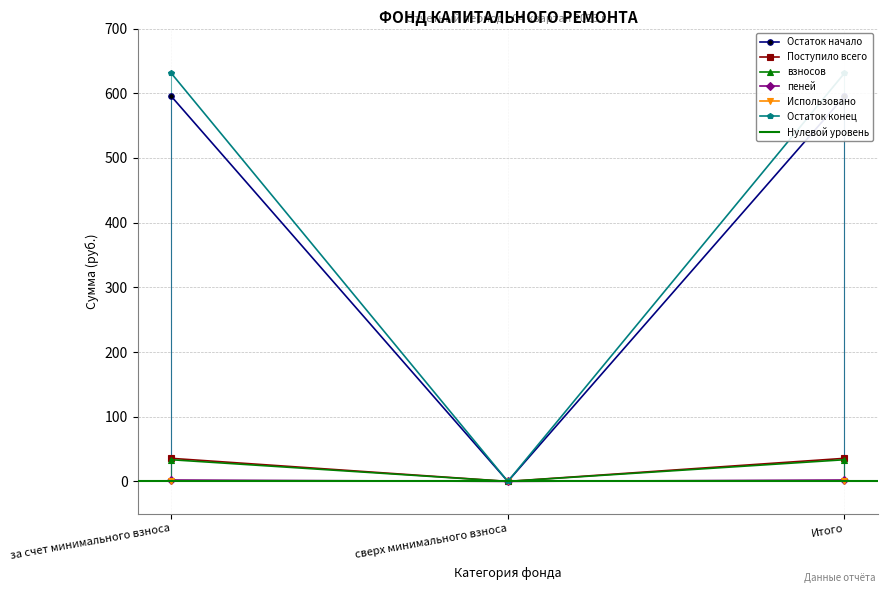

What is the value of the взносов point at the 3rd from the left?

33.5